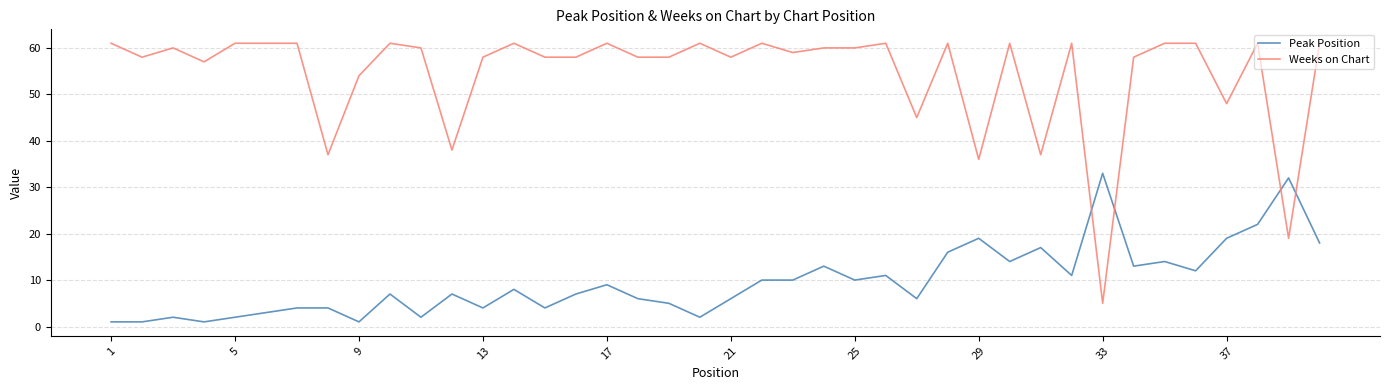

Which series has the largest range (max minus min)?

Weeks on Chart